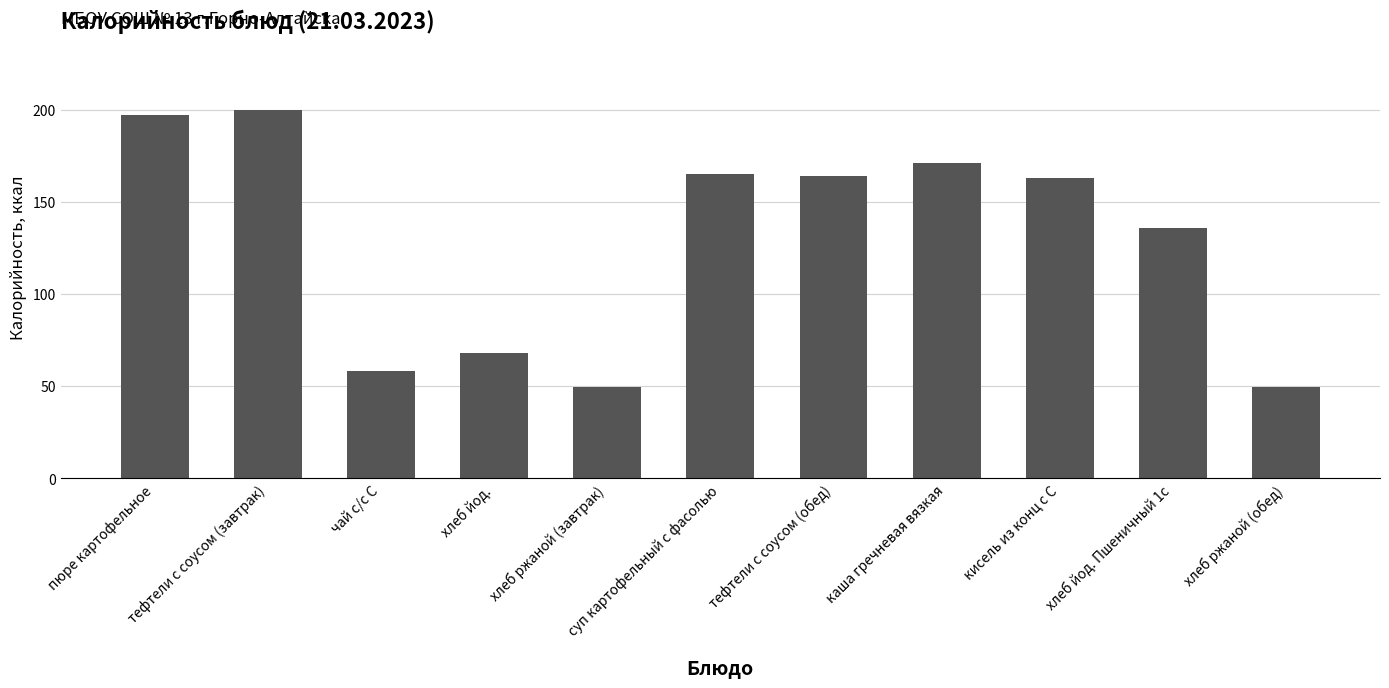

What is the maximum value shown in the chart?

200.0